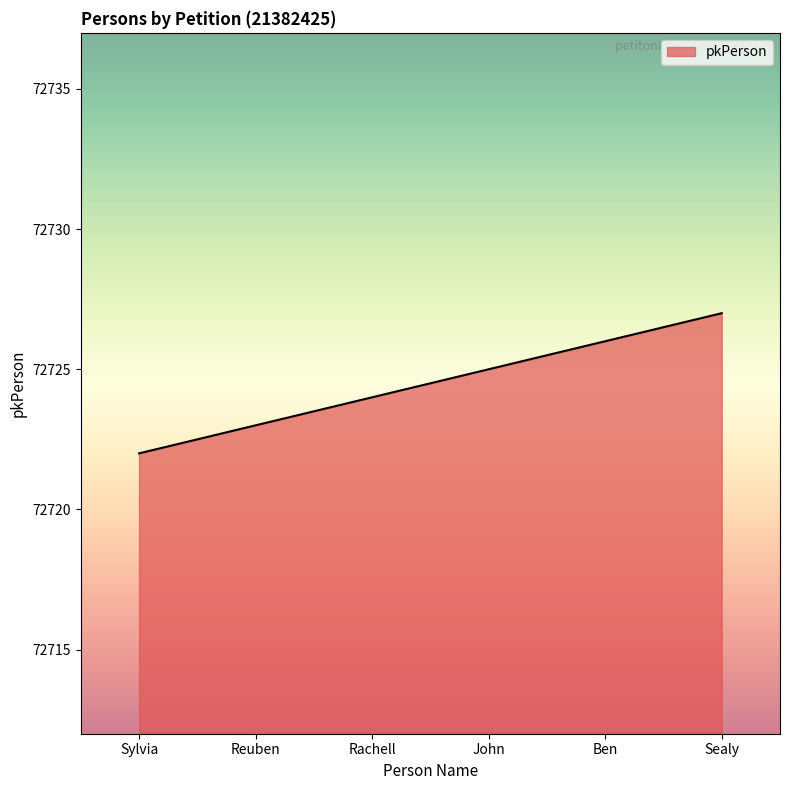

What is the sum of the values at Reuben and John?

145448